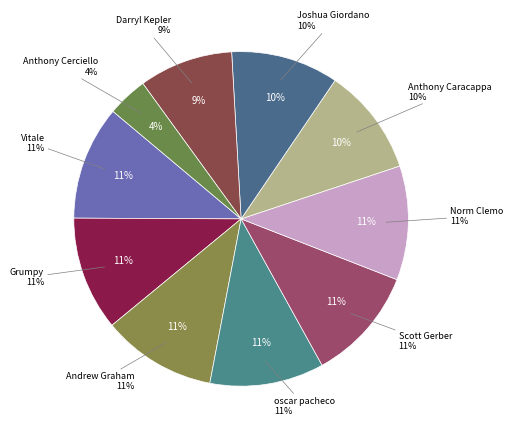

To the nearest percent, what is the difference between the largest and smallest slice percentages?

7%